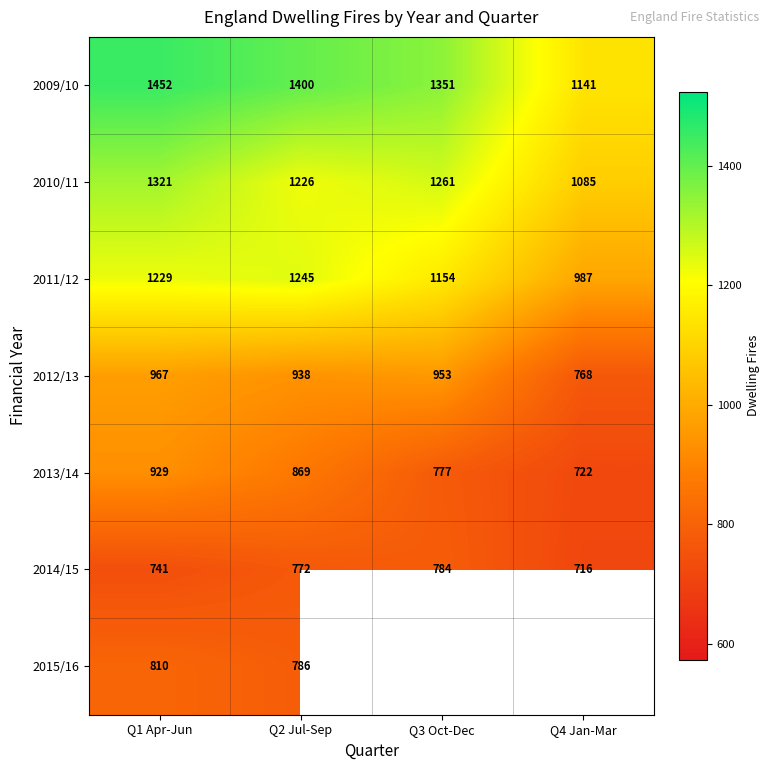

Where is 2012/13 nearest to the value 867?

Q2 Jul-Sep